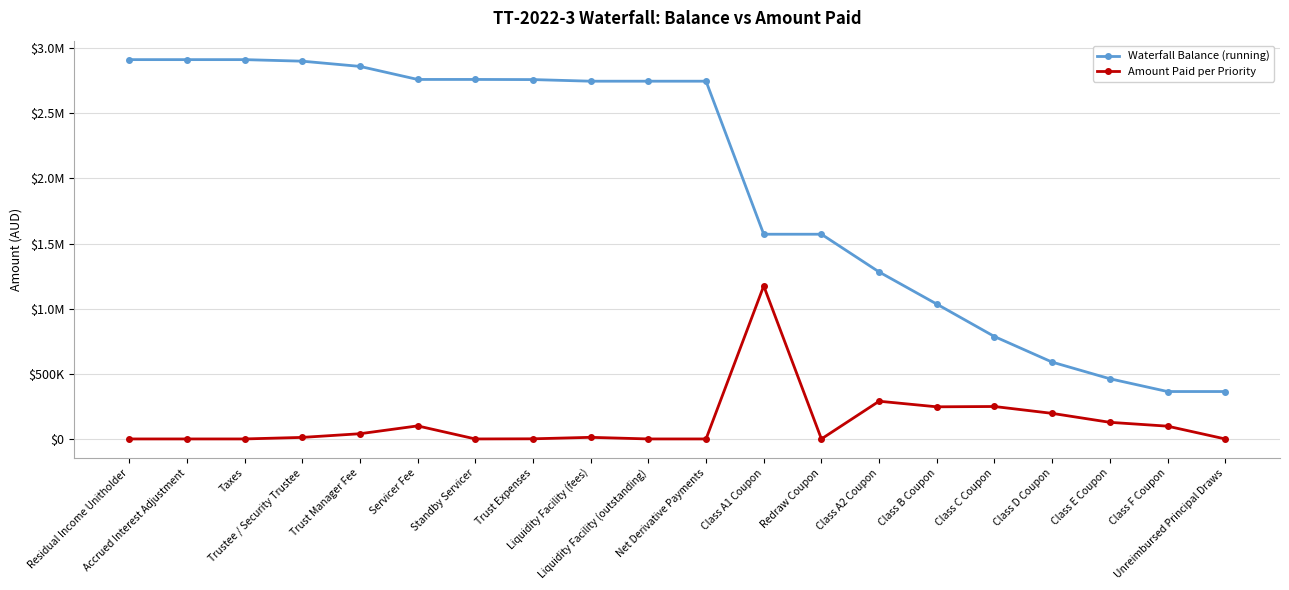

What is the label of the 7th point from the left?

Standby Servicer